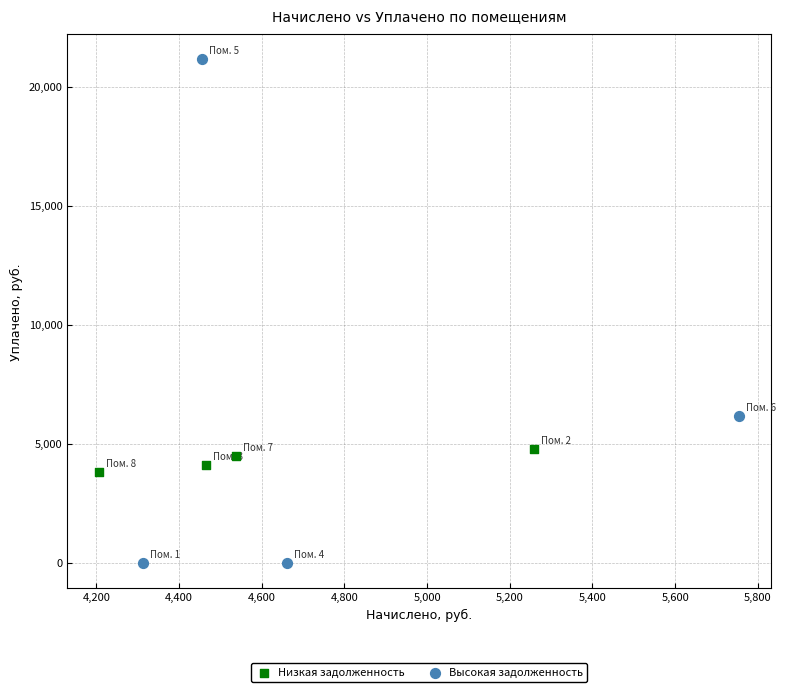

Which series has the largest Y range (max minus min)?

Высокая задолженность